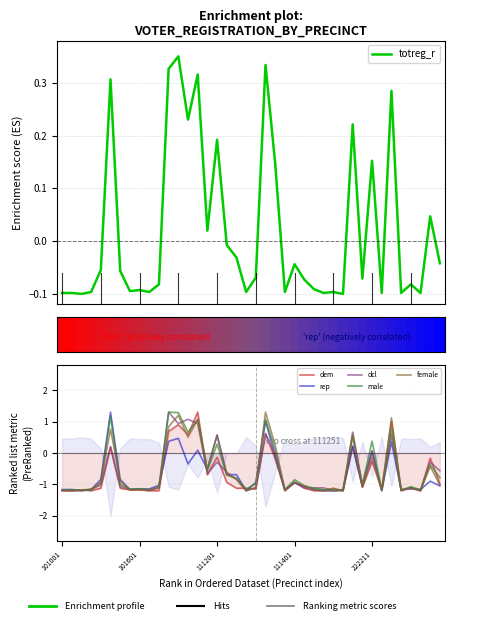

What is the minimum value for rep?

-1.2